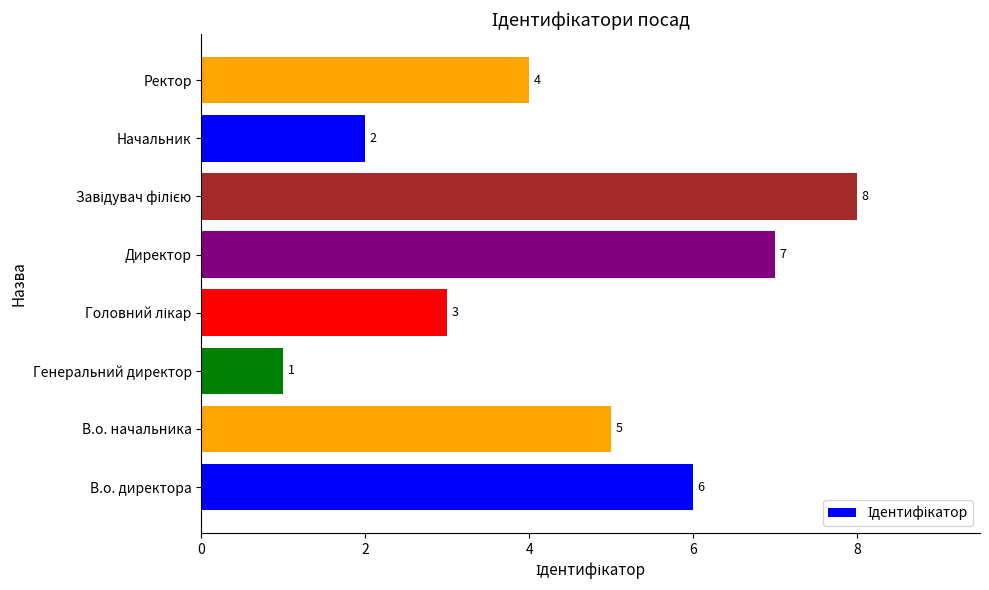

How many values are between 3 and 7?

5